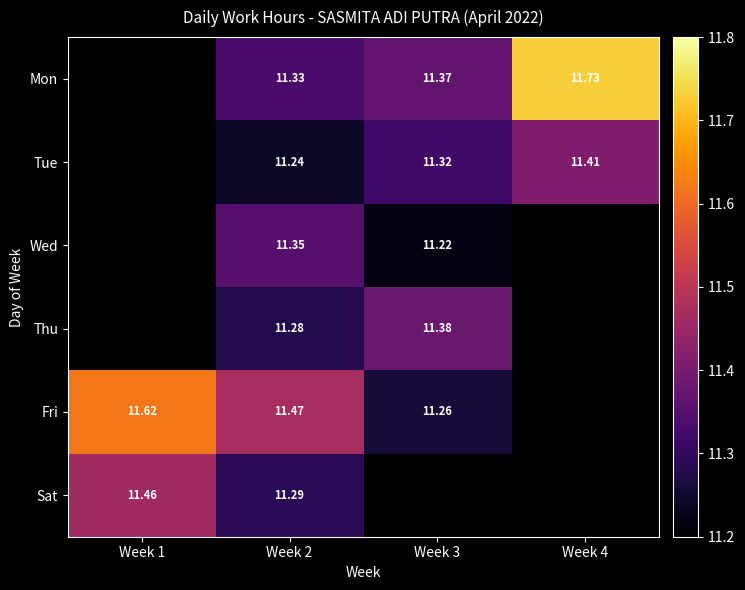

Count the number of categories in the chart.

4